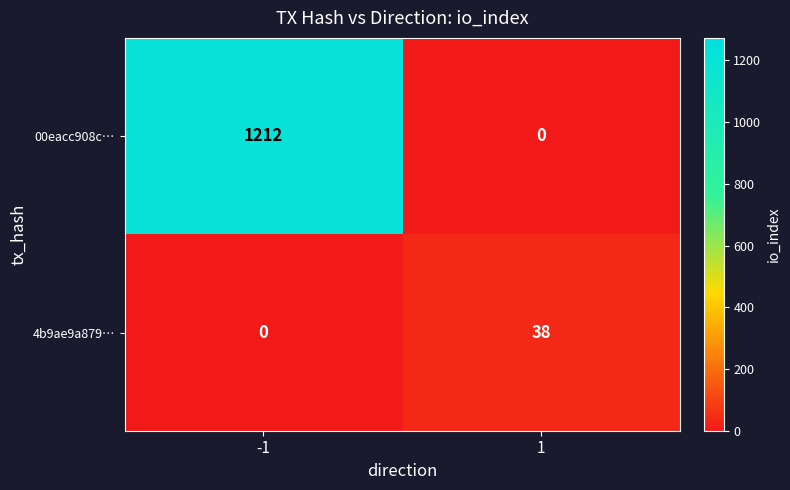

What is the total value across all series at 1?

38